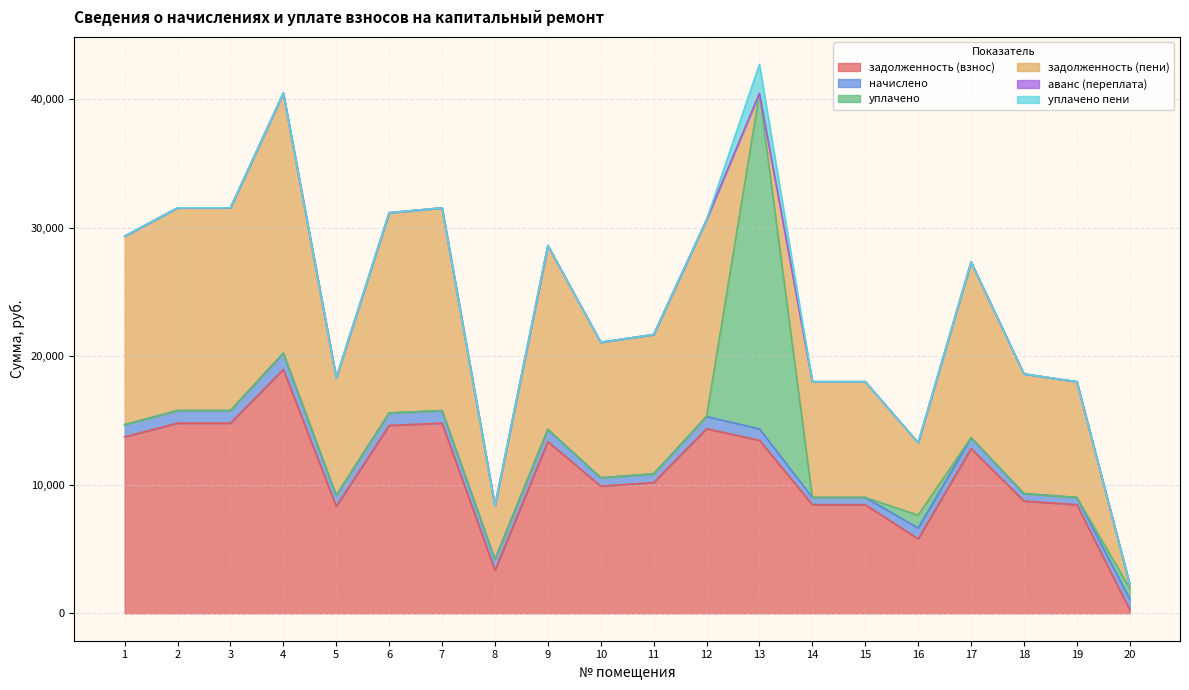

How many interior local peaks does the задолженность (пени) series have?

5